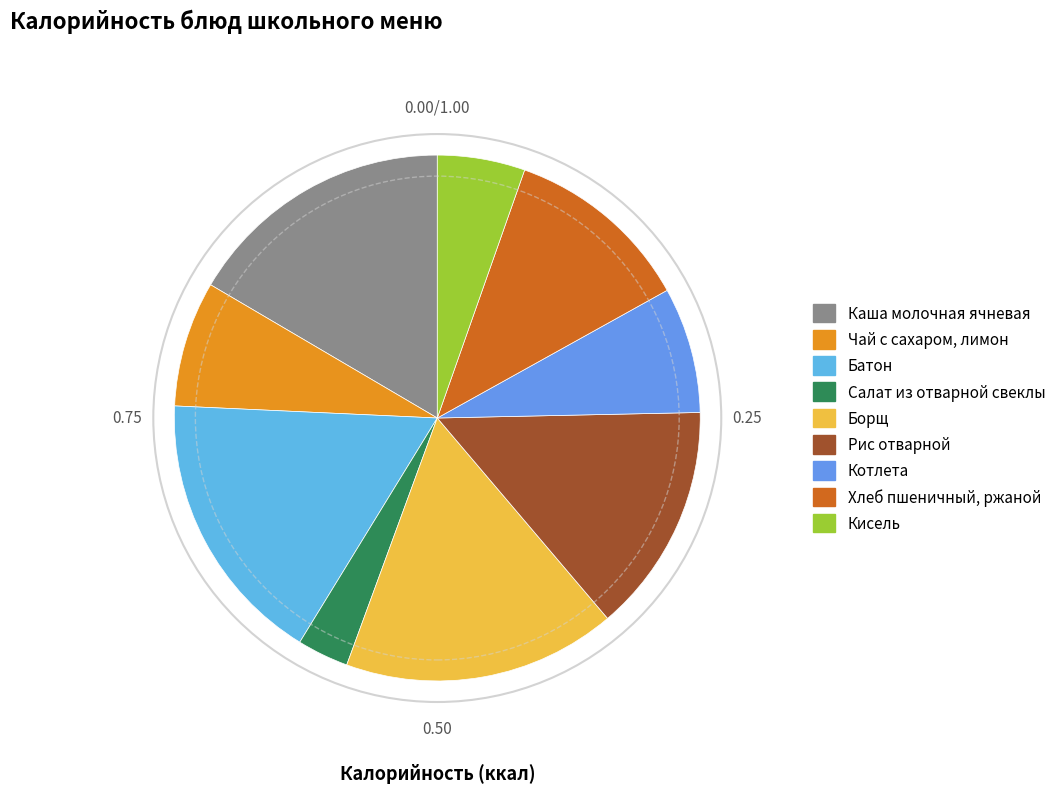

How many segments does this pie chart have?

9